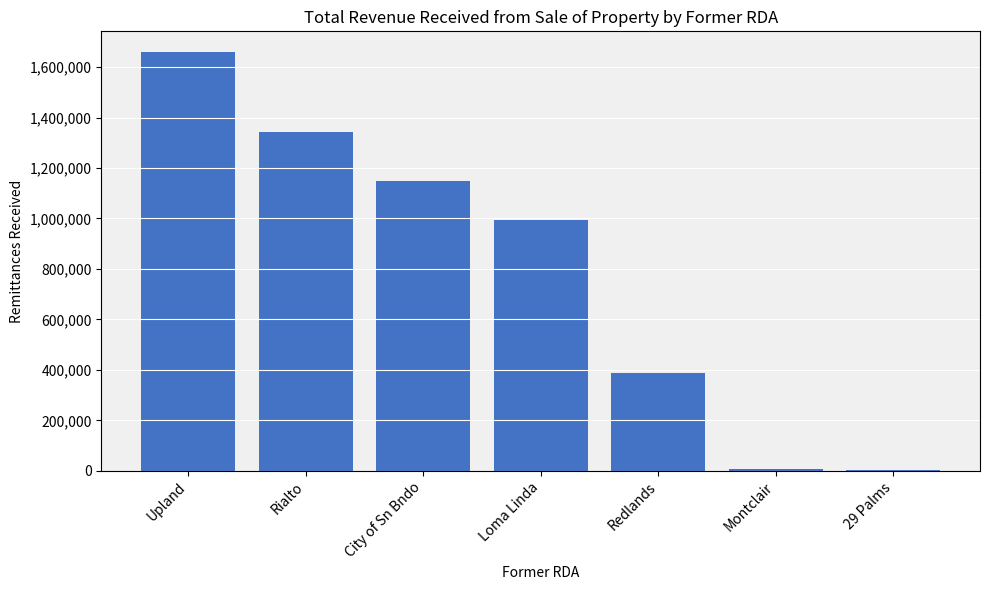

The chart shows a value of 1342000.0 at Rialto. True or false?

True